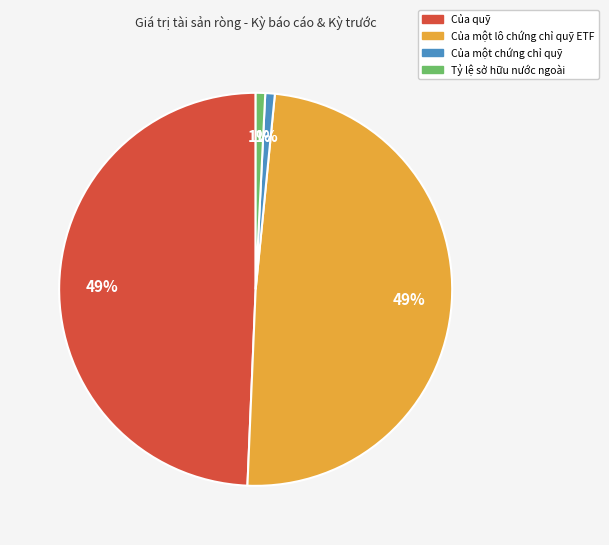

True or false: Của quỹ accounts for 49% of the total.

True